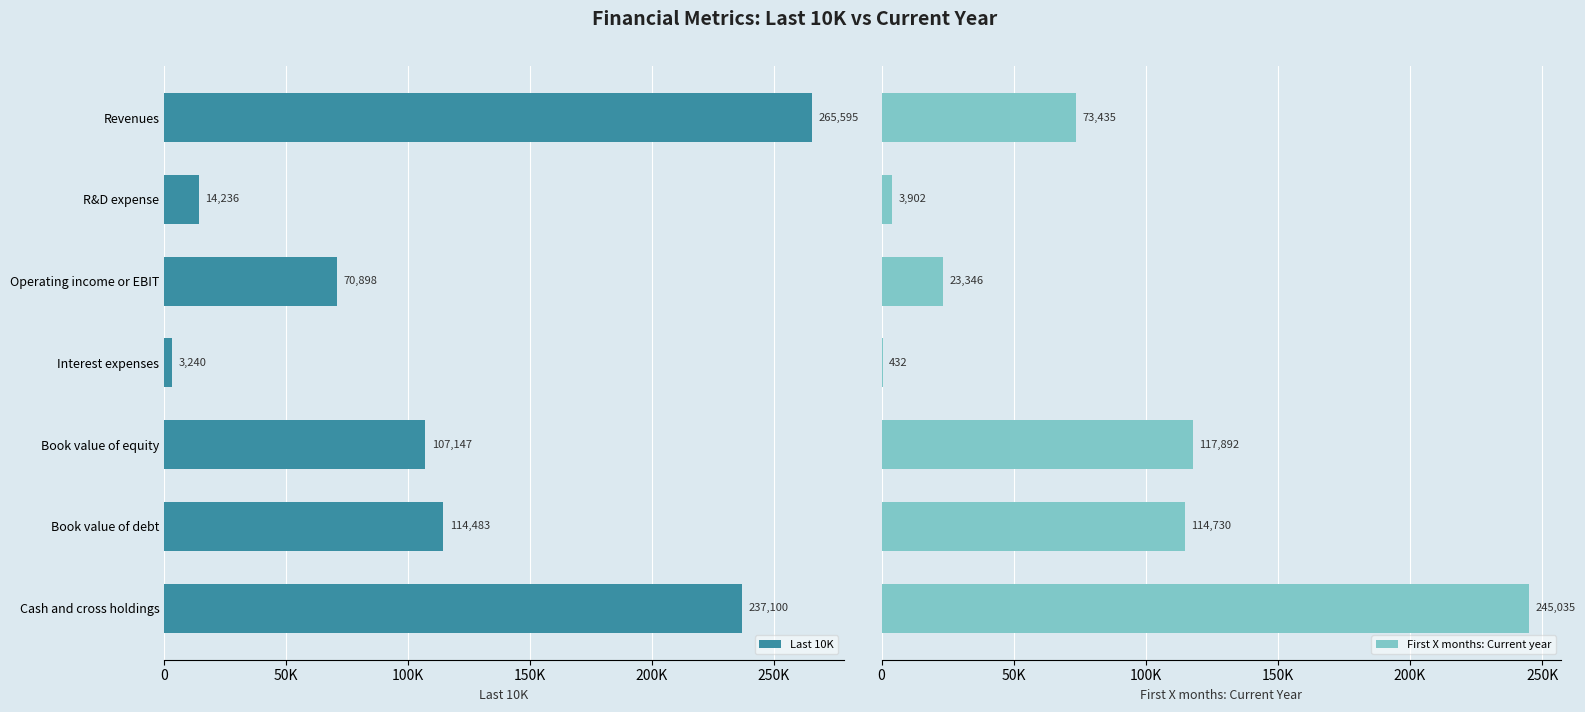

How many data points in Last 10K are above 107147?

3